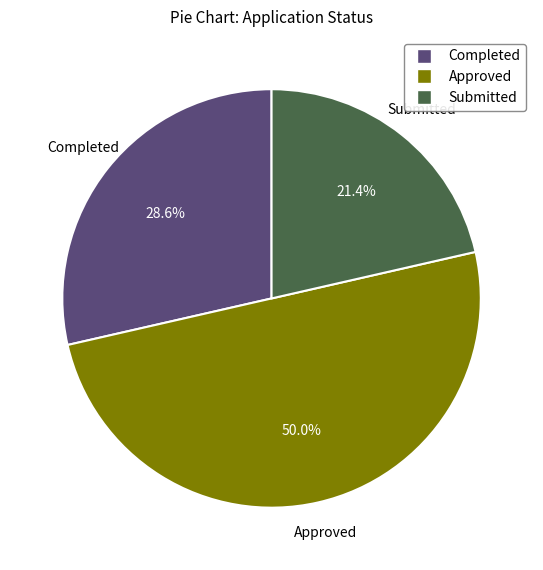

What is the smallest slice in the pie chart?

Submitted